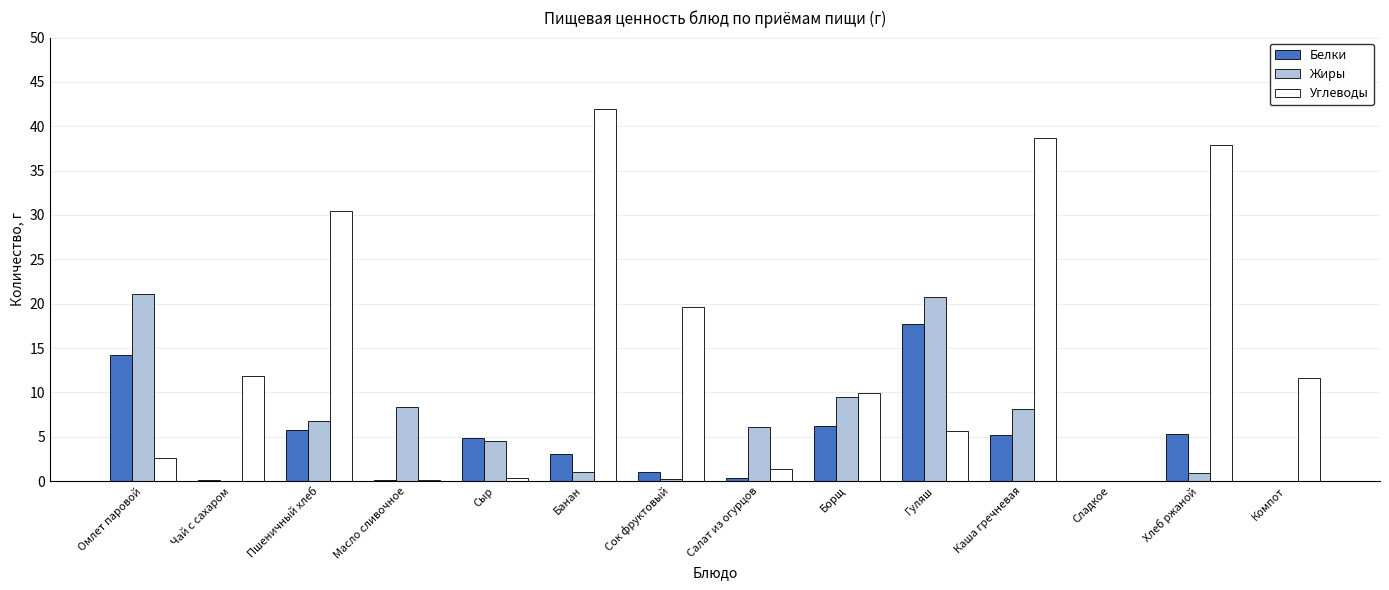

What is the sum of all Белки values?

63.9